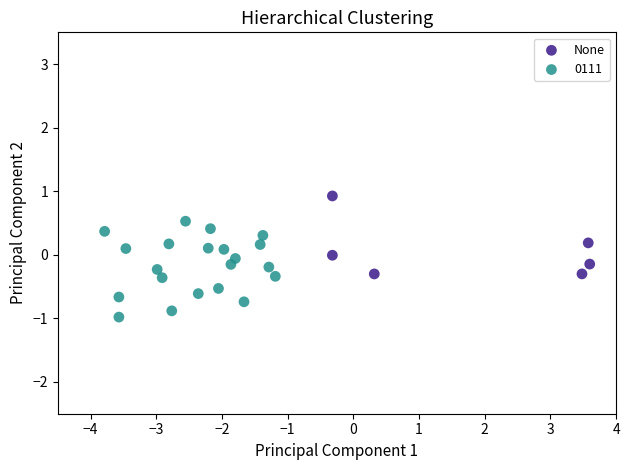

Which series reaches the maximum Y coordinate?

None